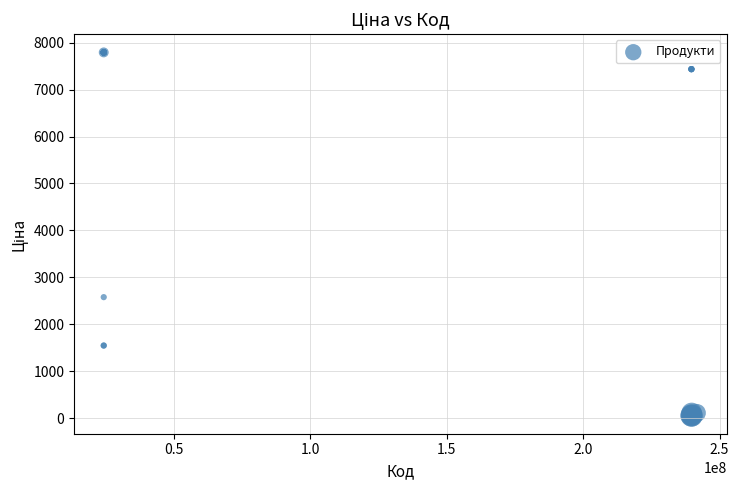

What Y value in the scatter plot is closest to 3924?

2578.7